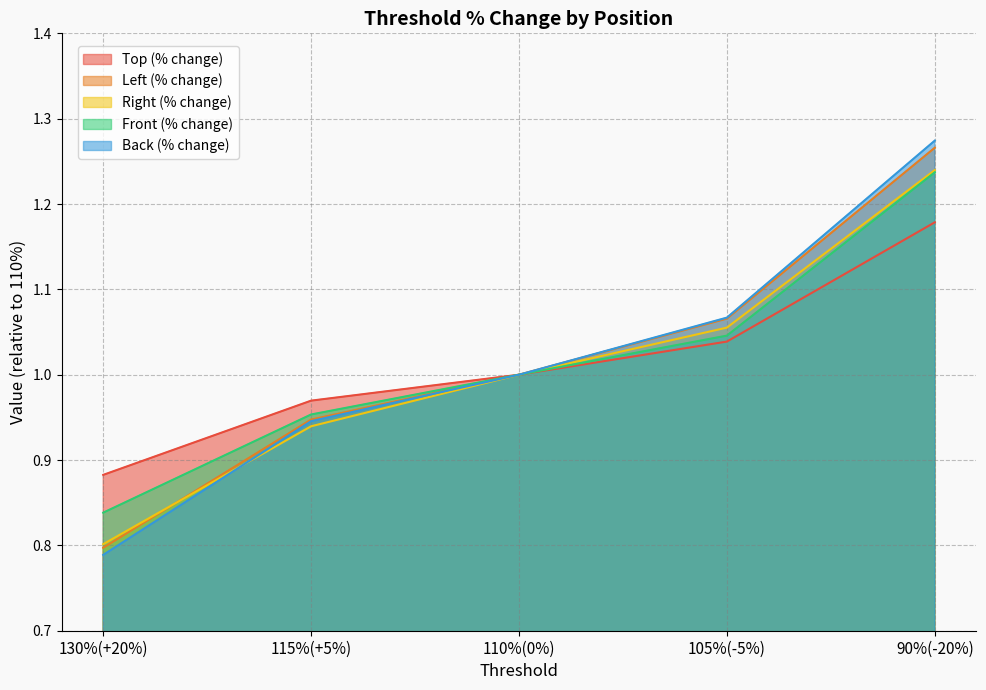

List the series in order of their peak value, lowest first.

Top (% change), Front (% change), Right (% change), Left (% change), Back (% change)